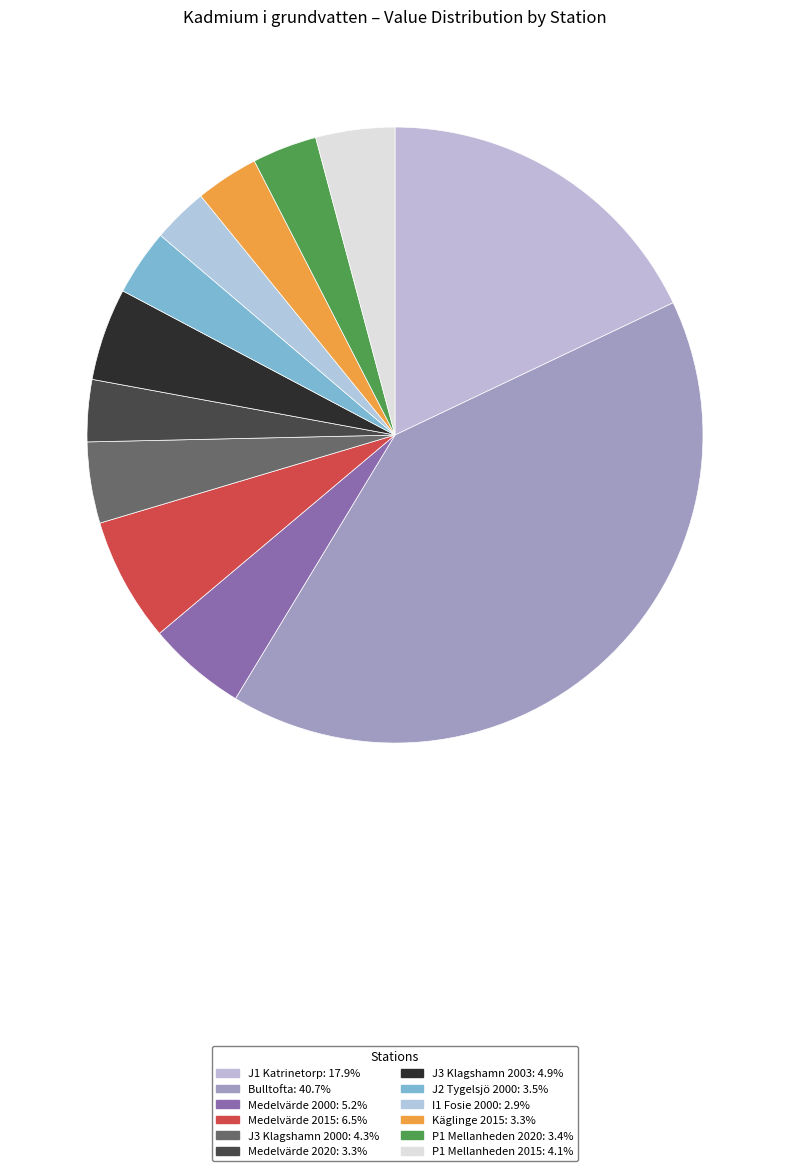

How many slices are in this pie chart?

12